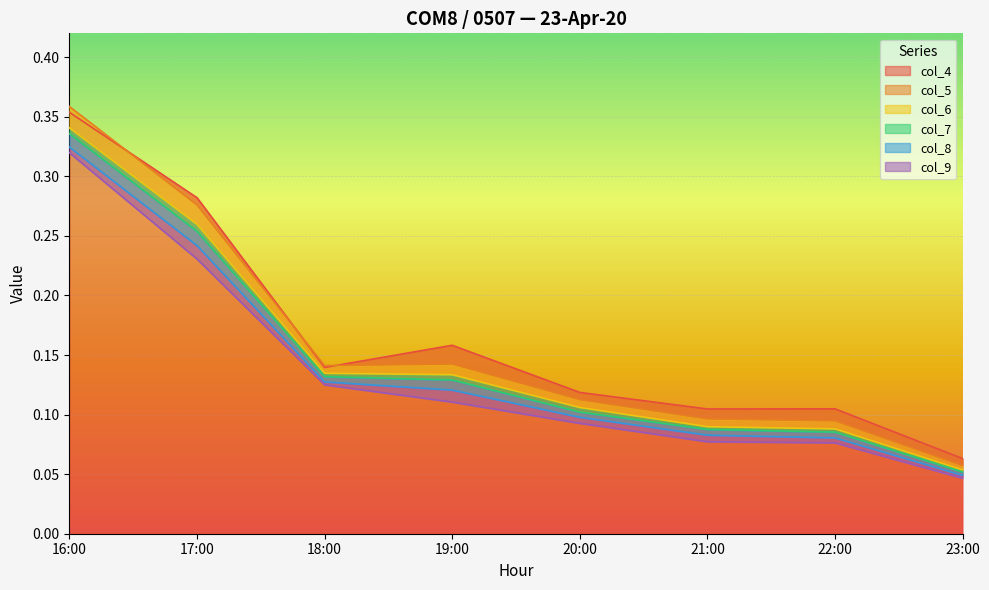

The col_4 series shows 0.2 at 22:00. True or false?

False